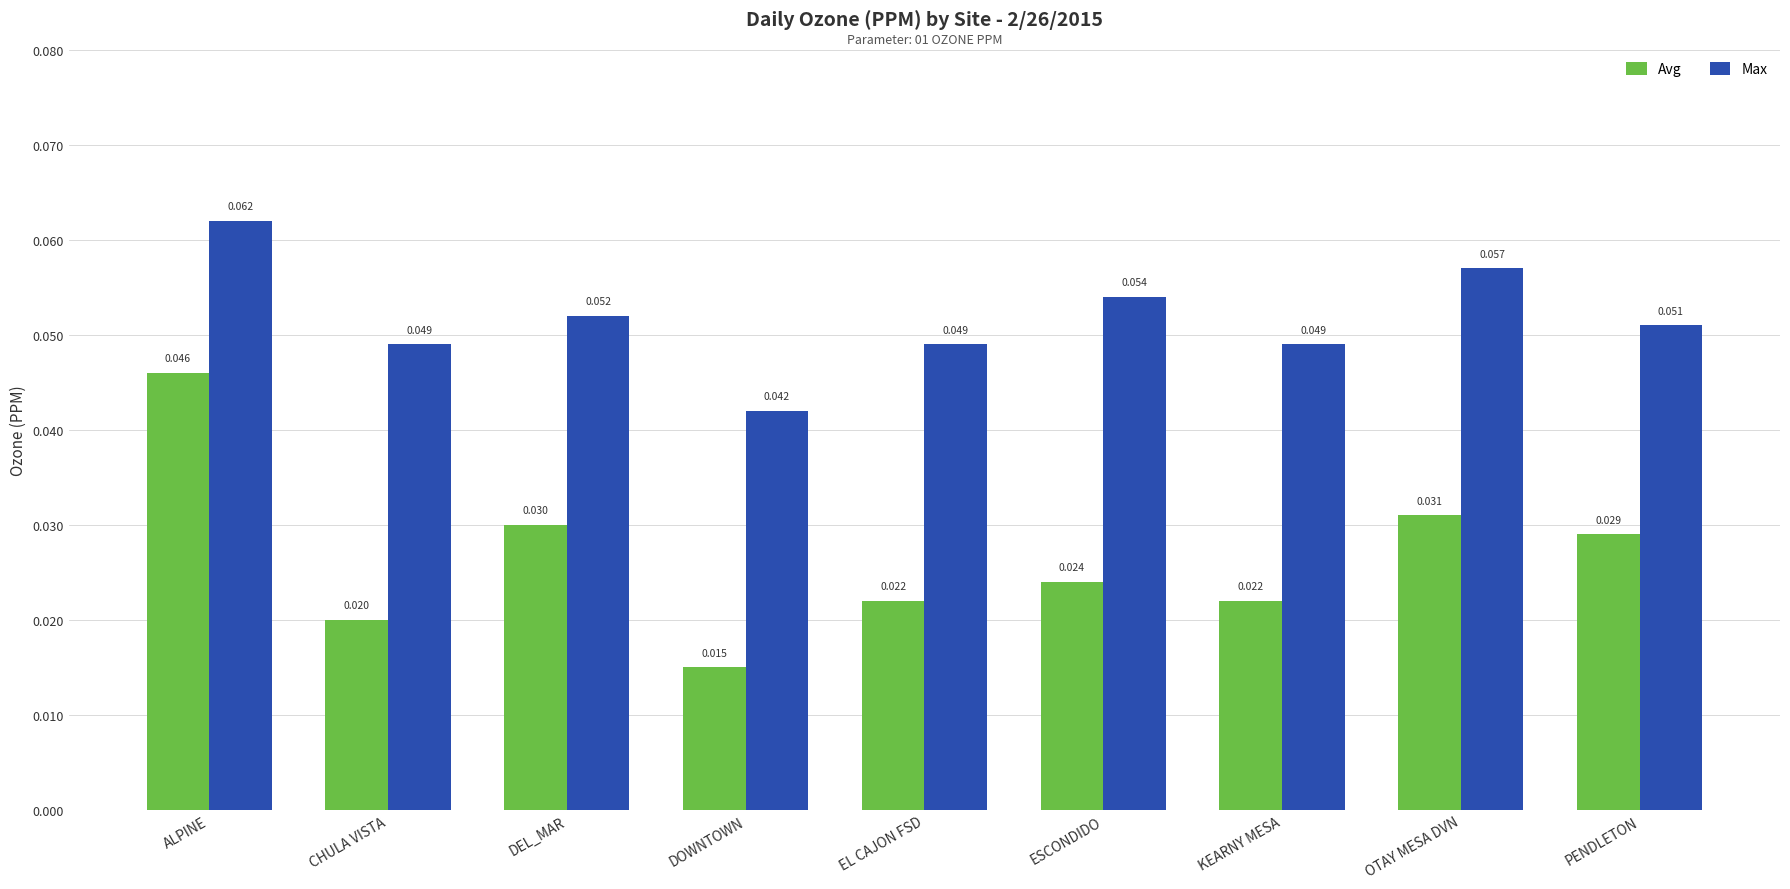

List the series in order of their peak value, highest first.

Max, Avg